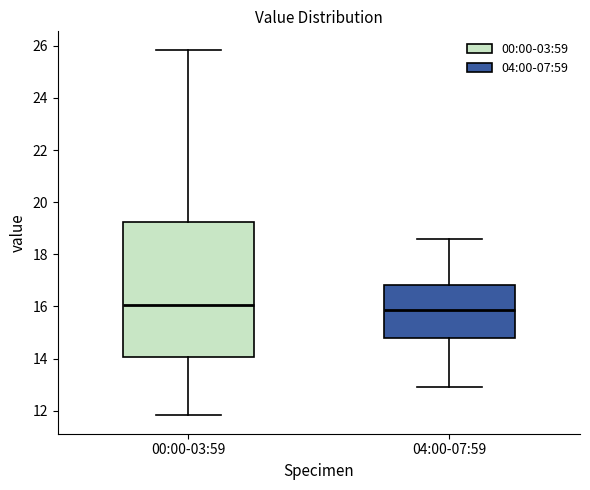

Reading left to right, read every box against the y-axis: the position of its median line, the range the box covers, and the ends of its whiskers. The values are not printed on the chart, so give them approximately, as read against the axis.

00:00-03:59: median 16.0, box 14.0 to 19.2, whiskers 11.8 to 25.8
04:00-07:59: median 15.8, box 14.8 to 16.8, whiskers 13.0 to 18.6